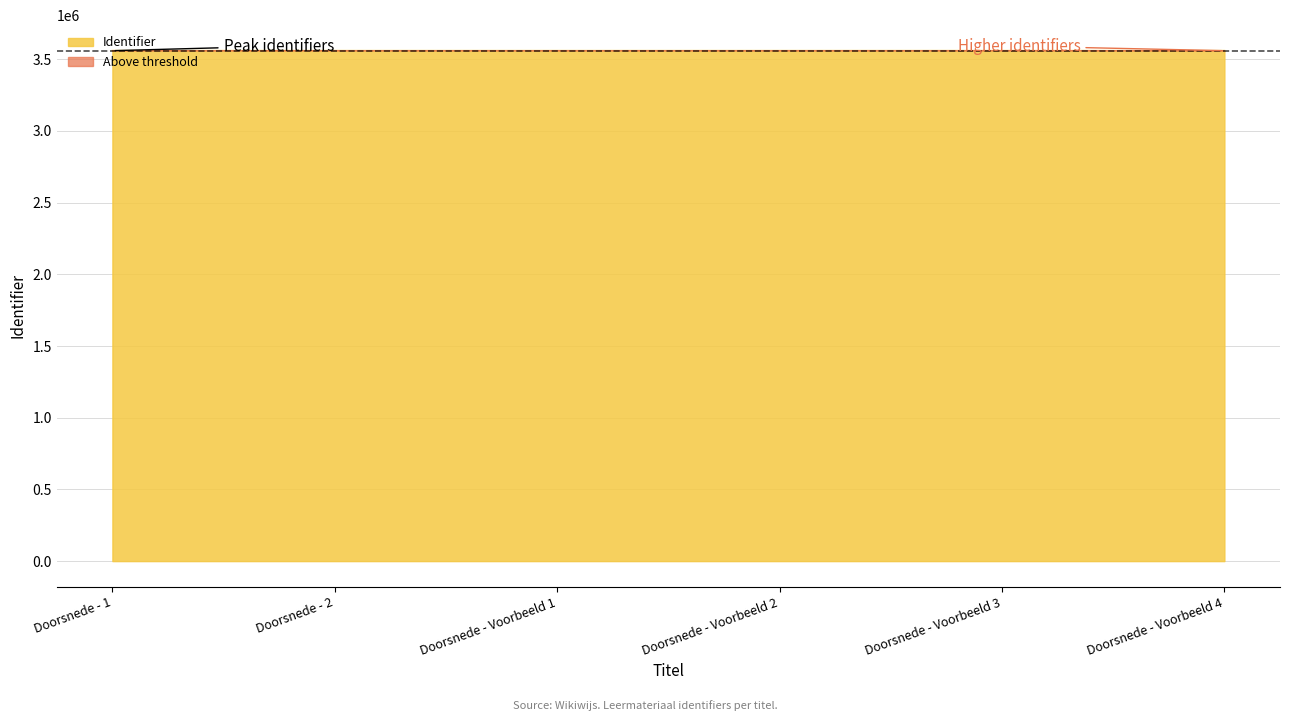

How many lines are shown in the chart?

2